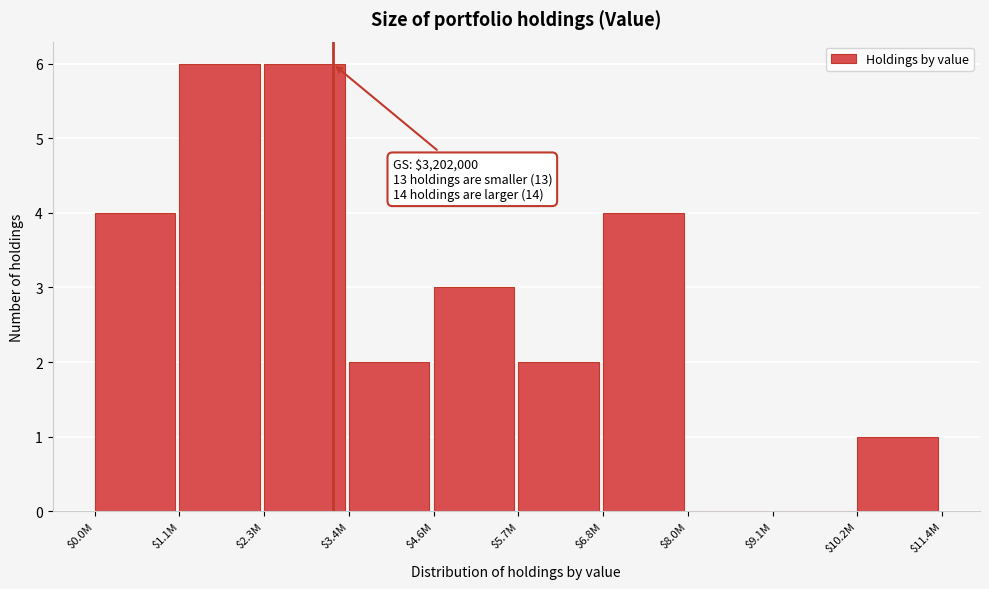

What is the greatest value displayed?

6